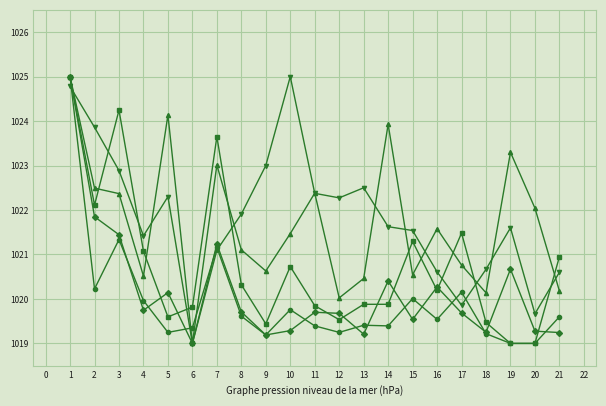

What is the spread (max minus min) of values at 6?

0.8